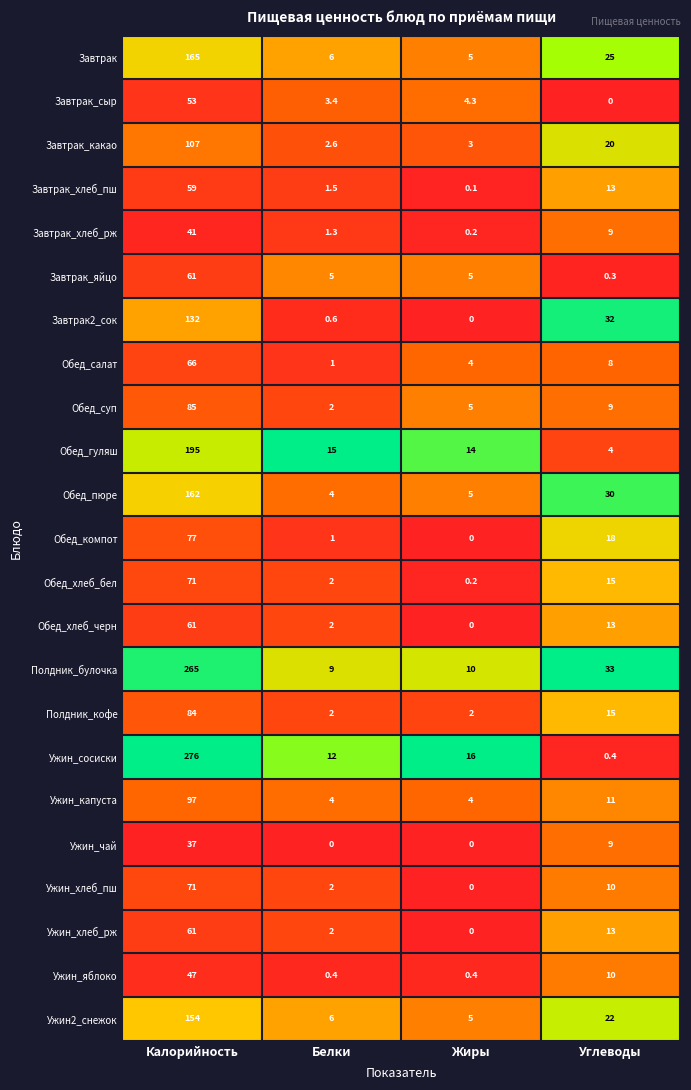

At how many categories does at least one series exceed 0?

4